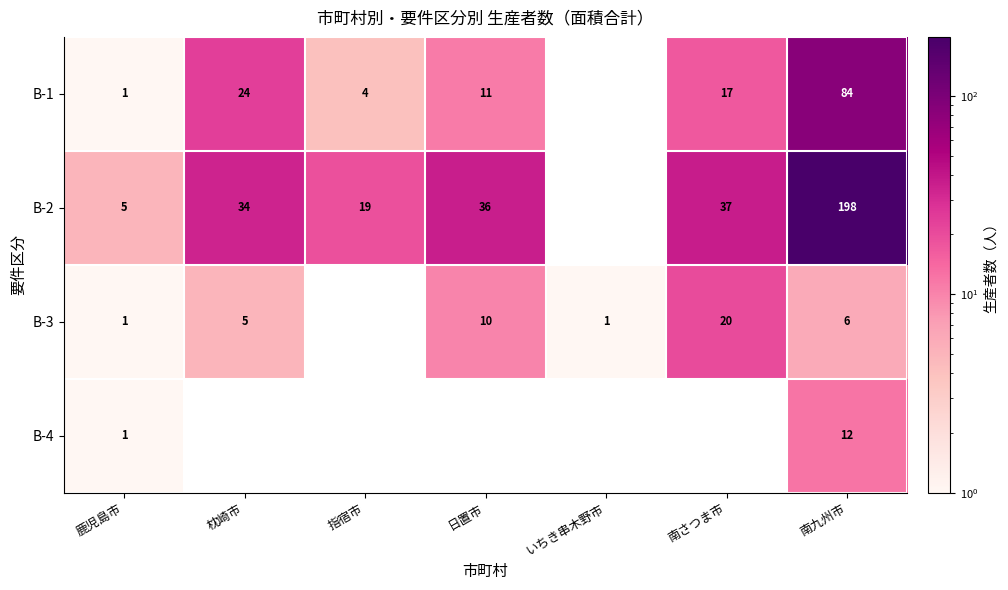

What is the difference between the B-1 values at 指宿市 and 鹿児島市?

3